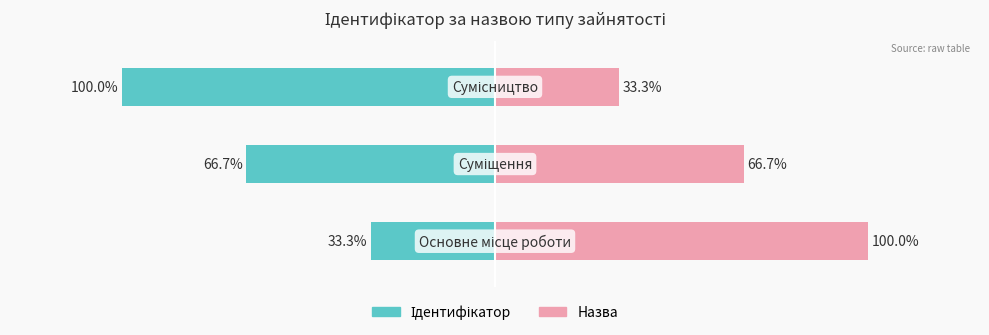

Rank the categories by value from lowest to highest.

Основне місце роботи, Суміщення, Сумісництво